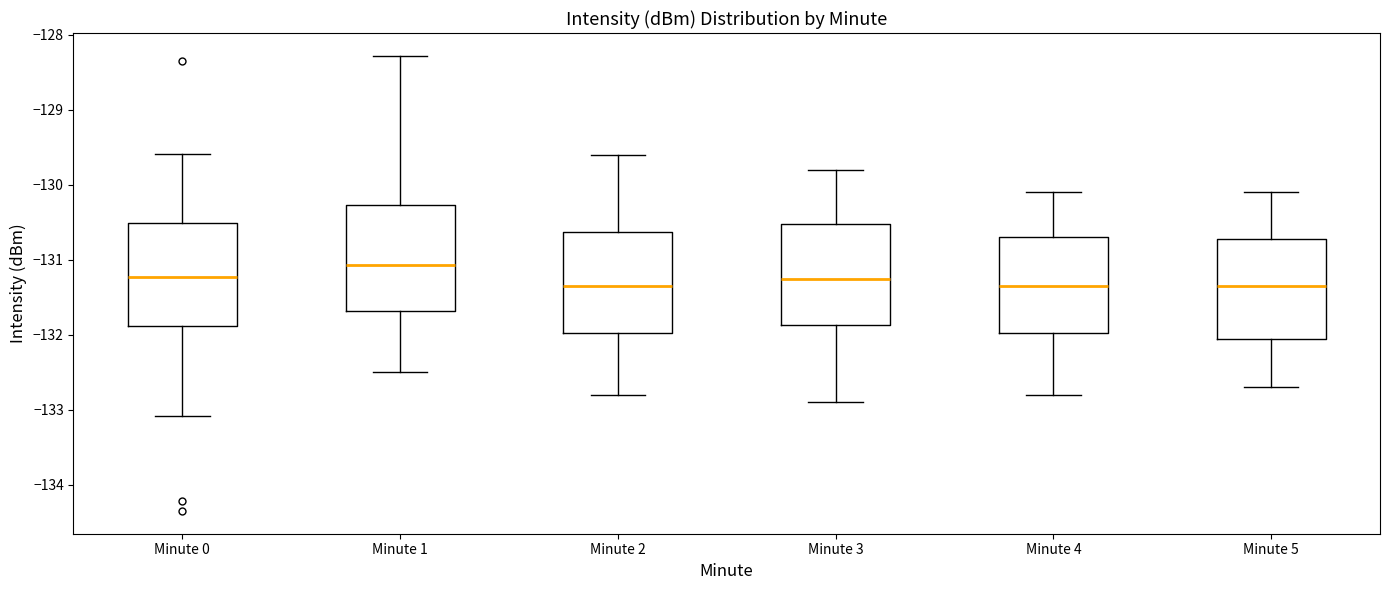

Which box's median line is the highest?

Minute 1